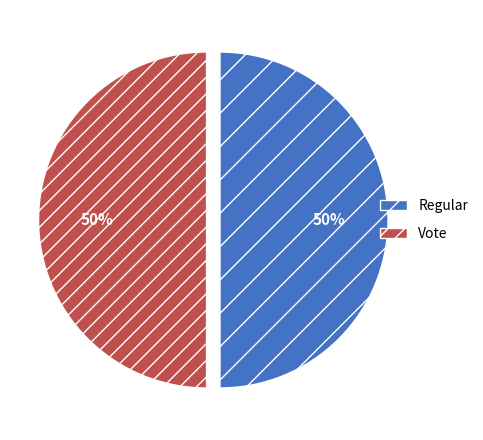

To the nearest percent, what percentage of the pie is Vote?

50%